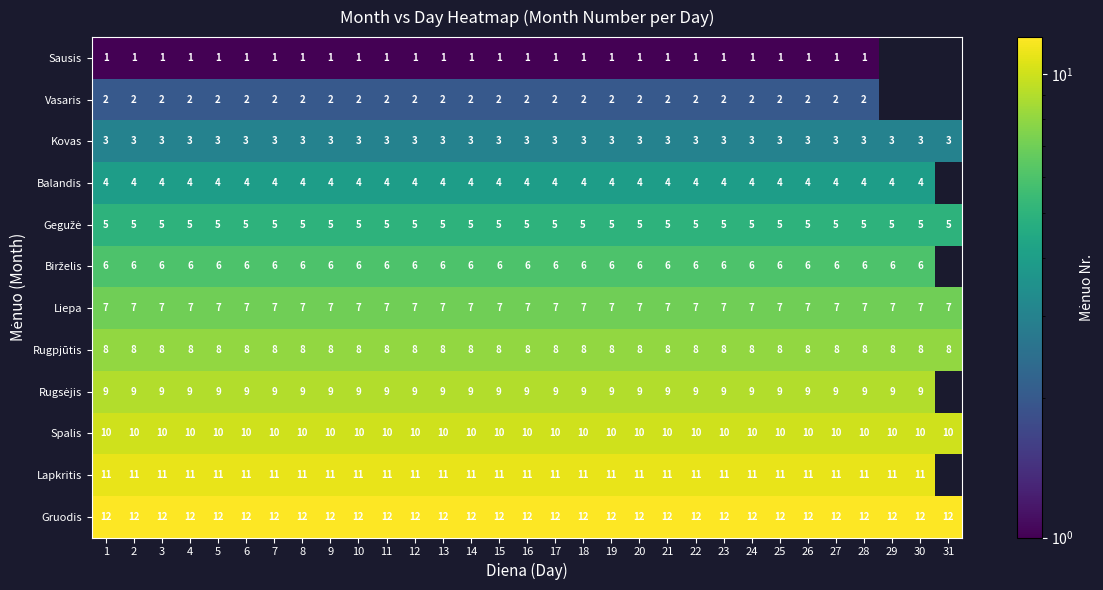

What is the spread (max minus min) of values at 21?

11